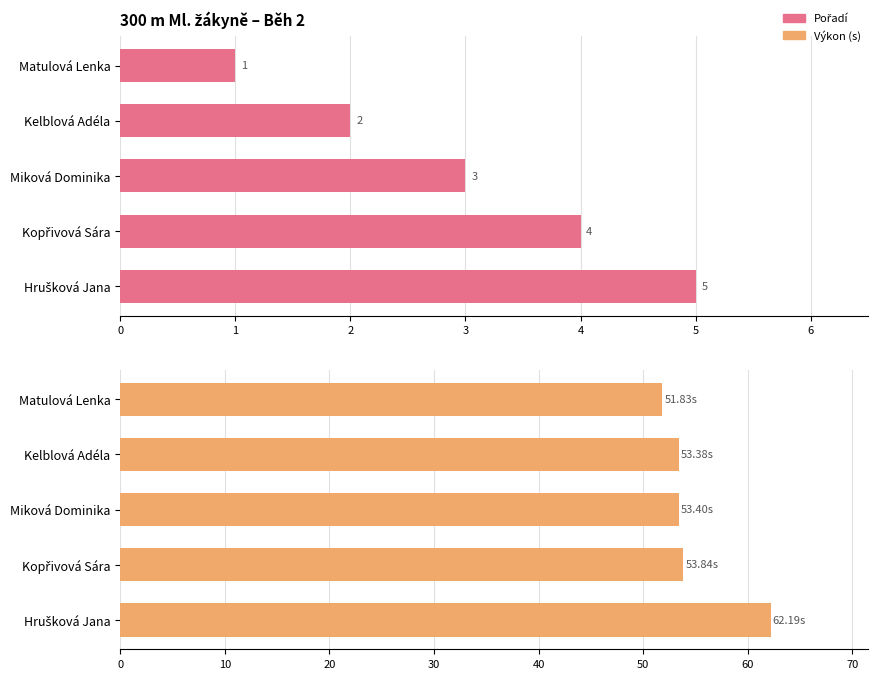

Are the bars grouped side by side (vs. stacked)?

Yes